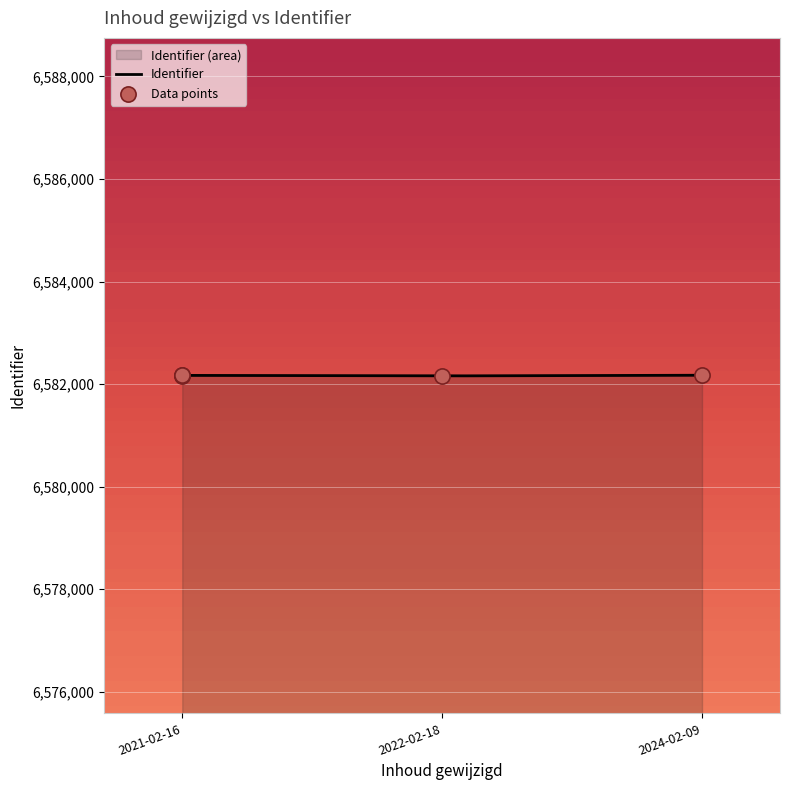

What is the change in value from 2021-02-16 to 2024-02-09?

+3